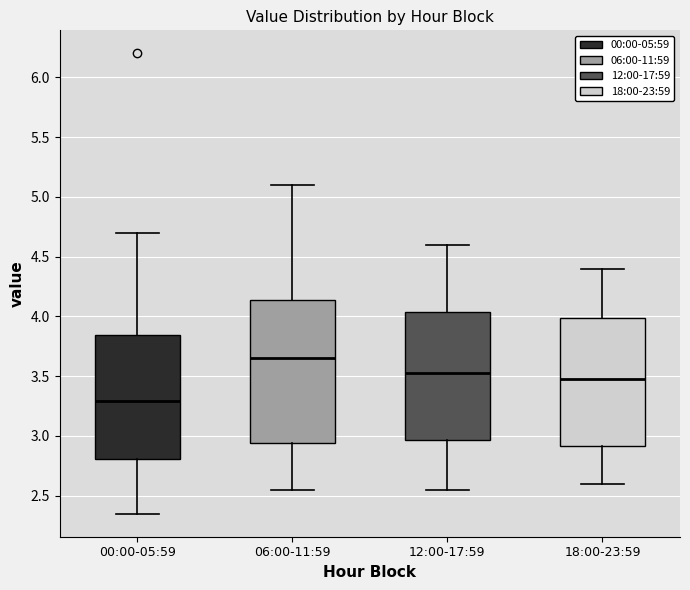

Comparing the boxes themselves (not the whiskers), which one is the tallest?

06:00-11:59